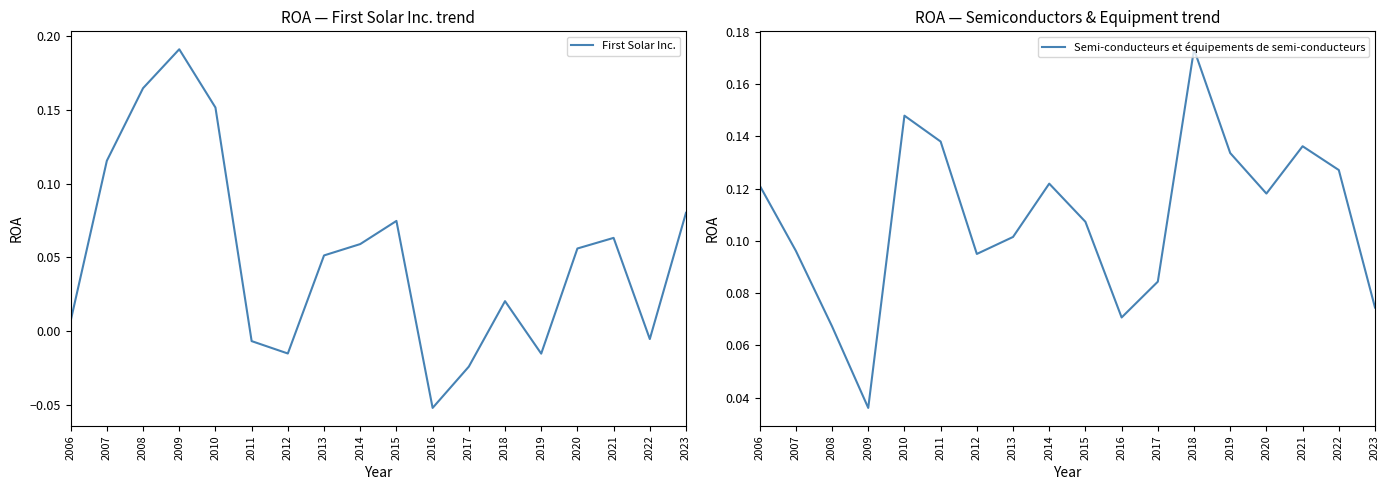

At which category does First Solar Inc. reach its first local peak?

2009